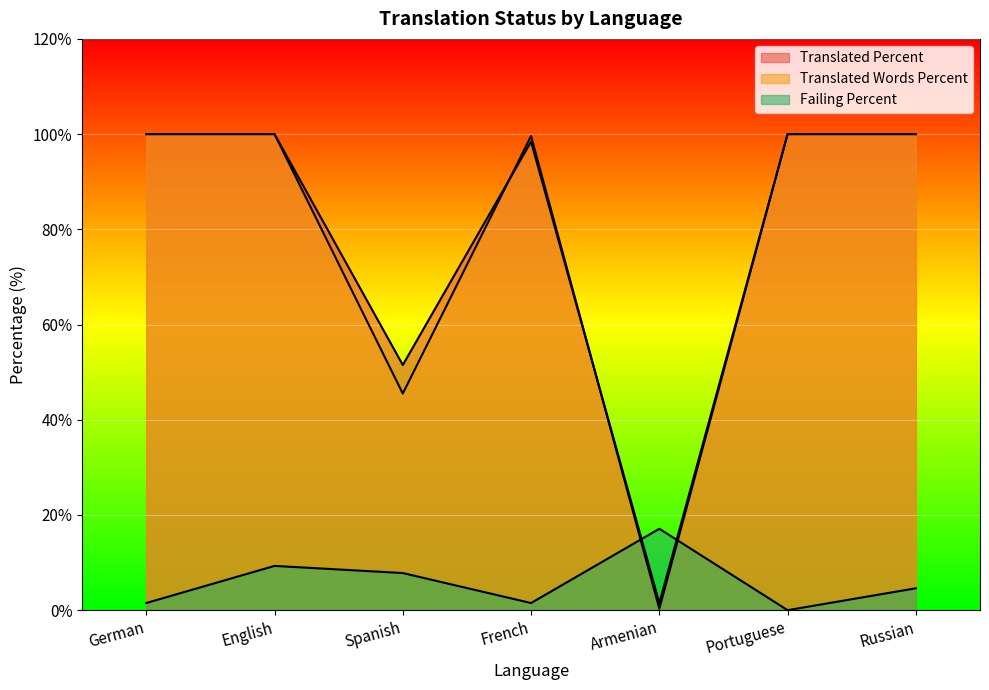

How many lines are shown in the chart?

3